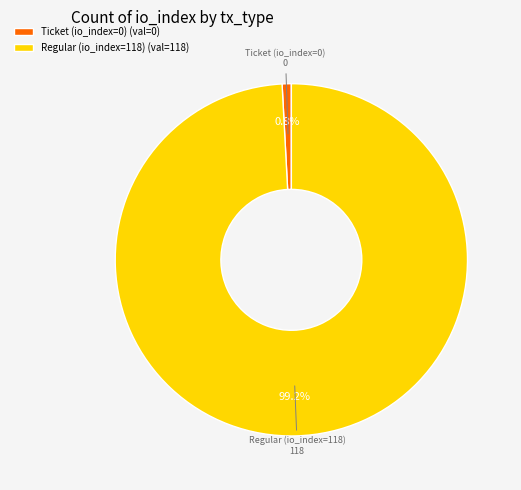

What portion of the pie excludes Ticket (io_index=0)?

99.2%